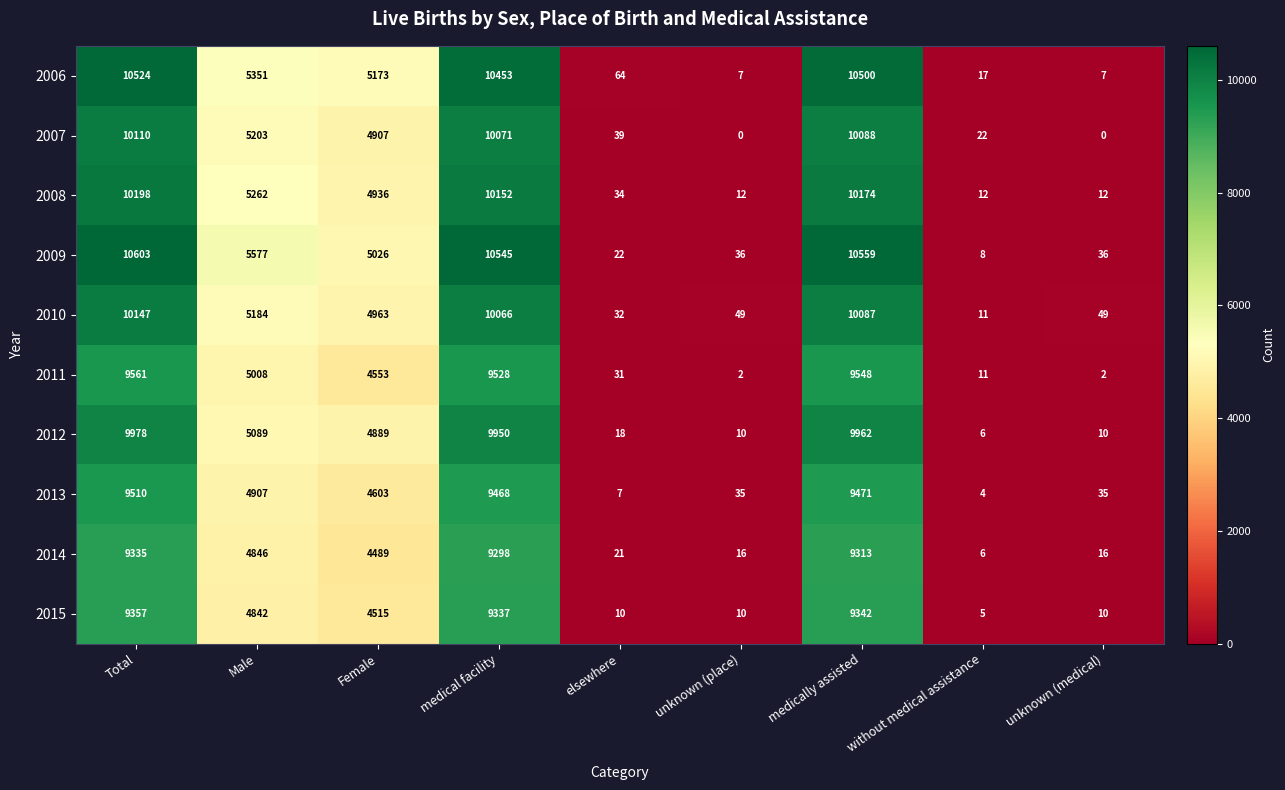

What is the difference between the maximum and minimum values in the 2013 series?

9506